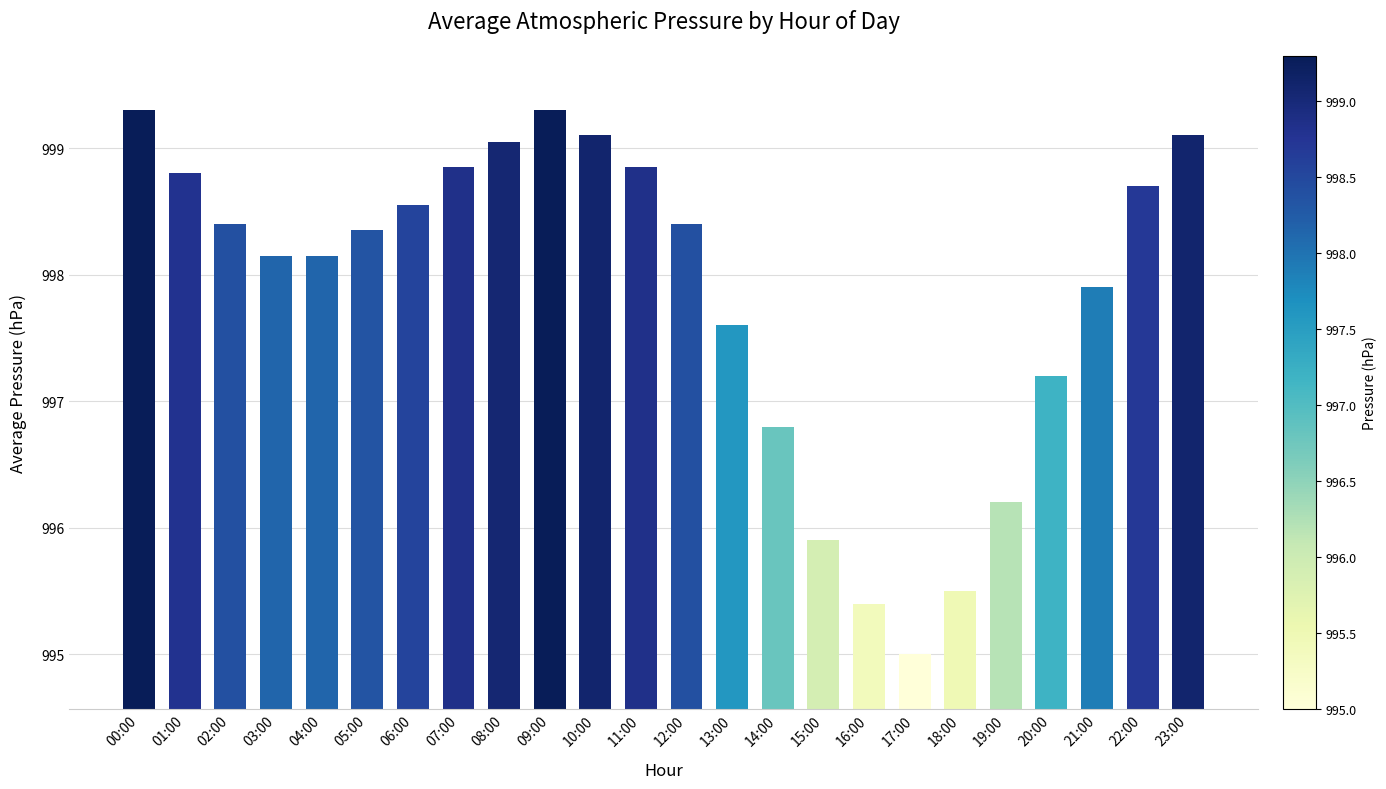

What is the ratio of the value at 19:00 to the value at 22:00?

1.0